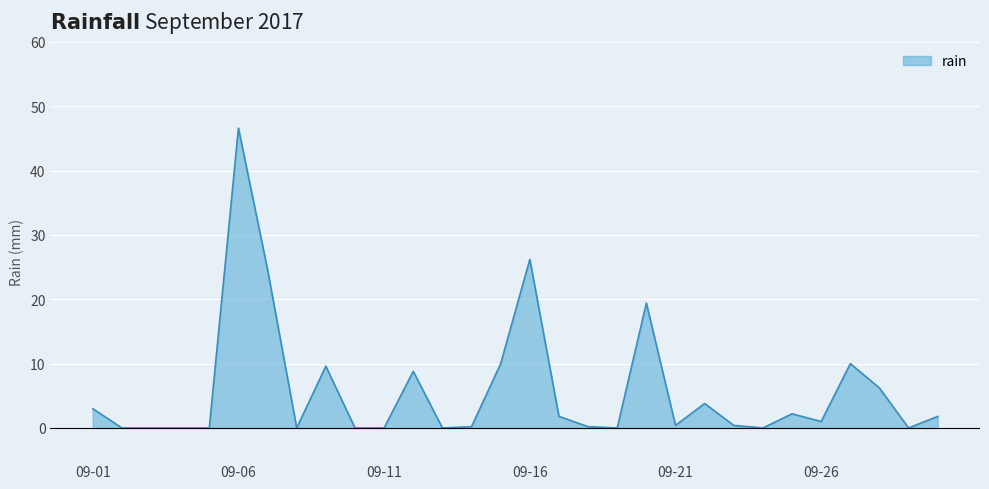

Does the chart display data point markers on the line(s)?

No